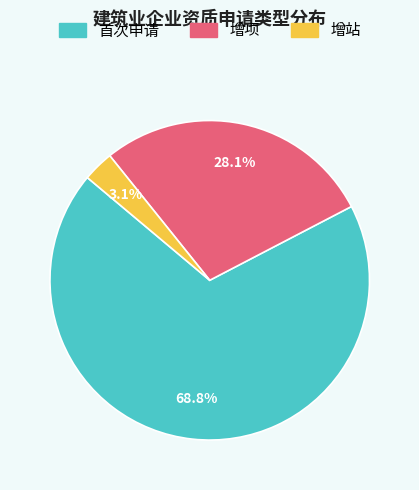

Do 增项 and 增站 together represent more than half of the pie?

No